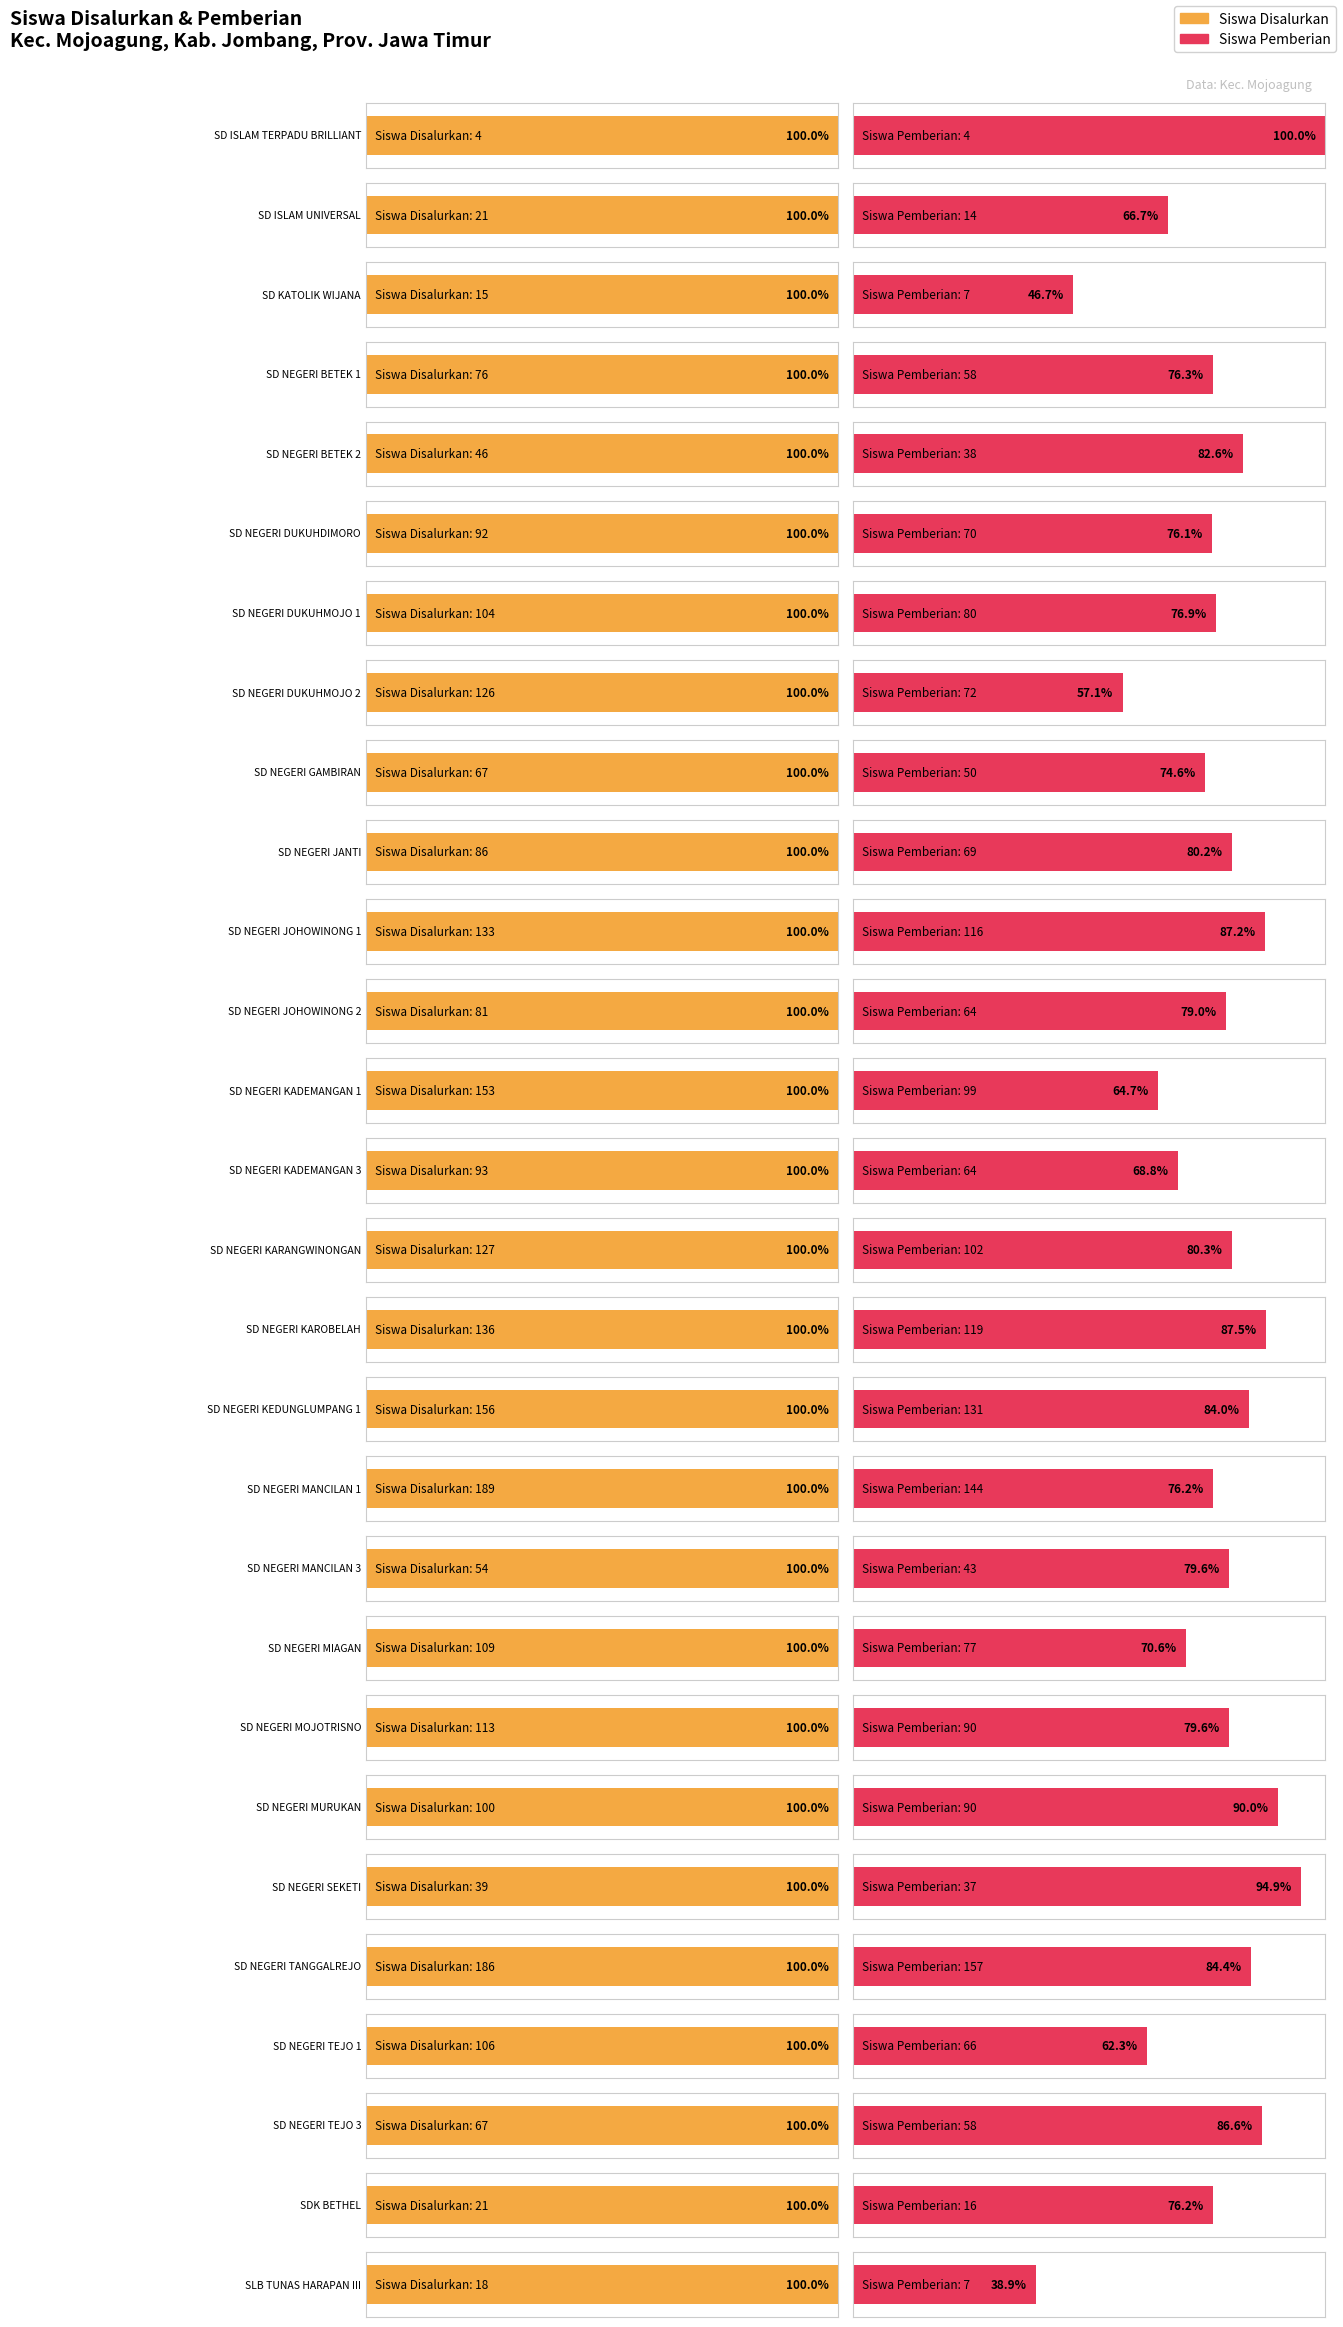

True or false: Siswa Pemberian has a value of 14 at SD ISLAM UNIVERSAL.

True